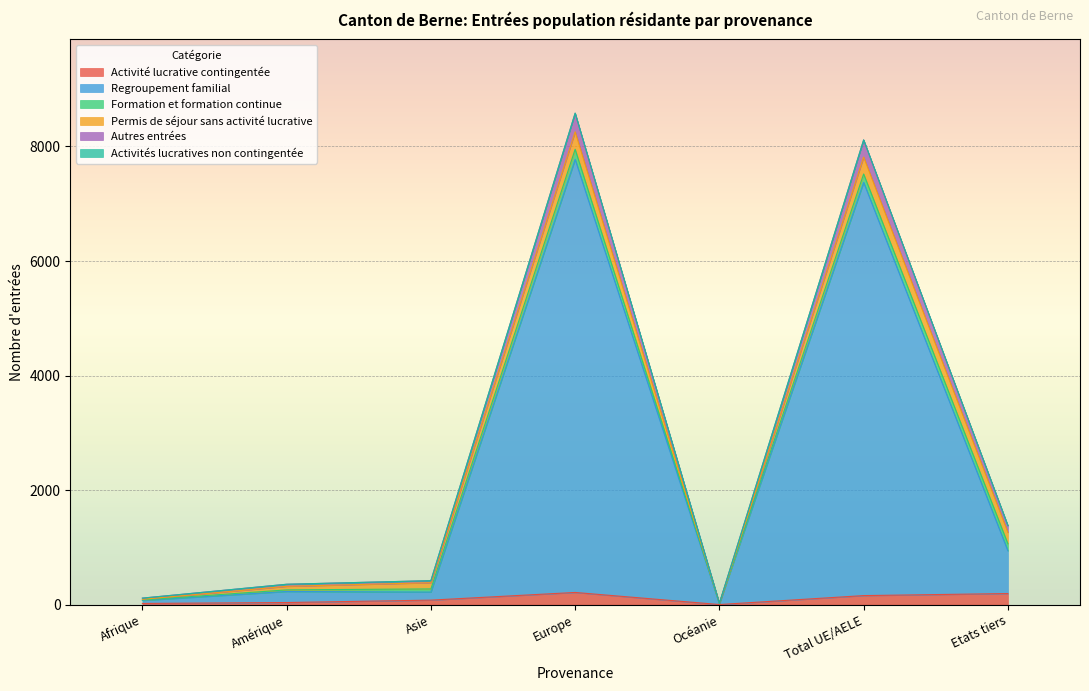

What is the label of the 3rd point from the left?

Asie